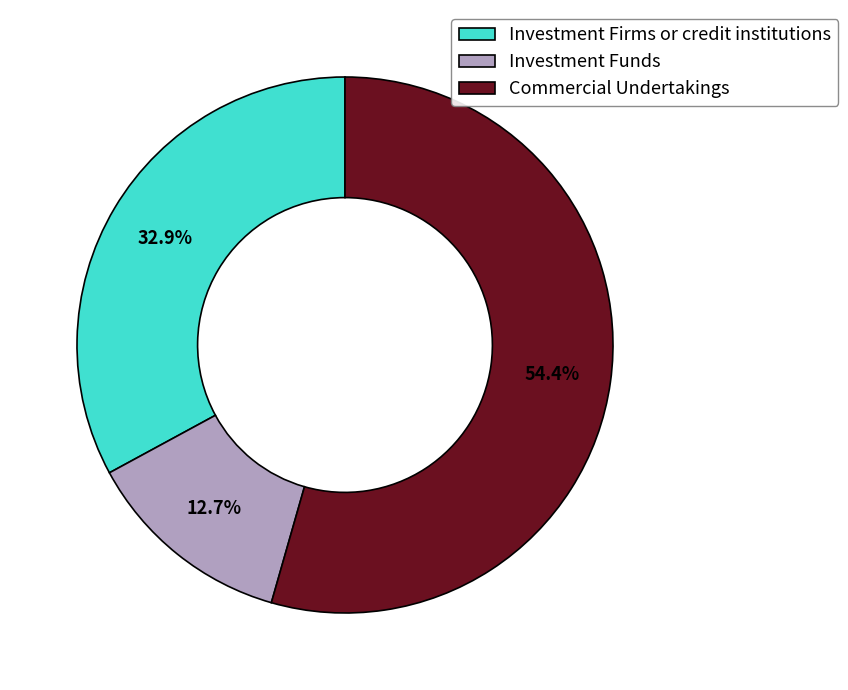

To the nearest percent, what is the combined percentage of Investment Firms or credit institutions and Commercial Undertakings?

87%